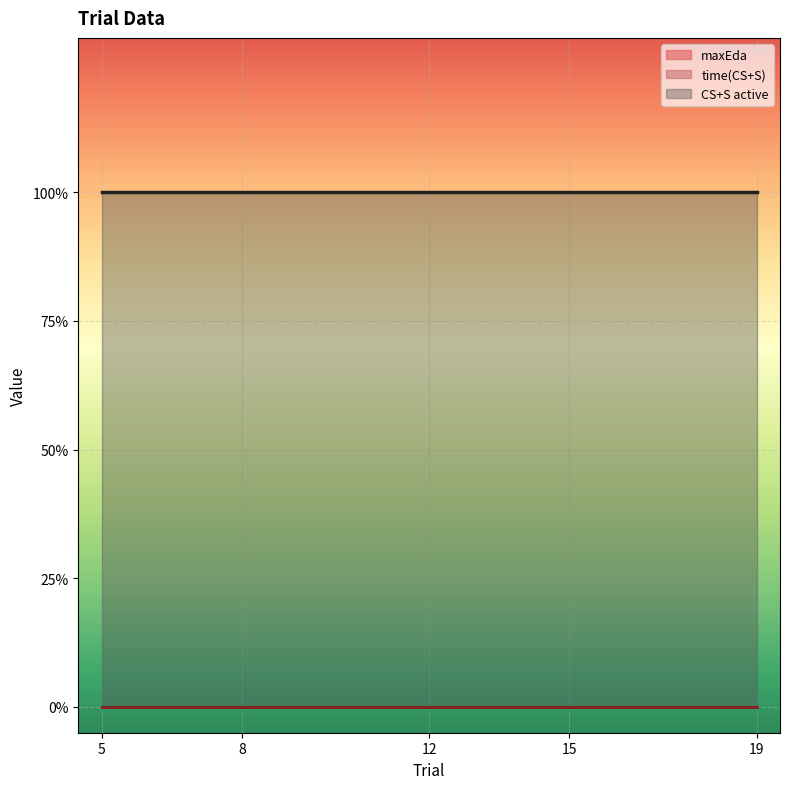

How many lines are shown in the chart?

3